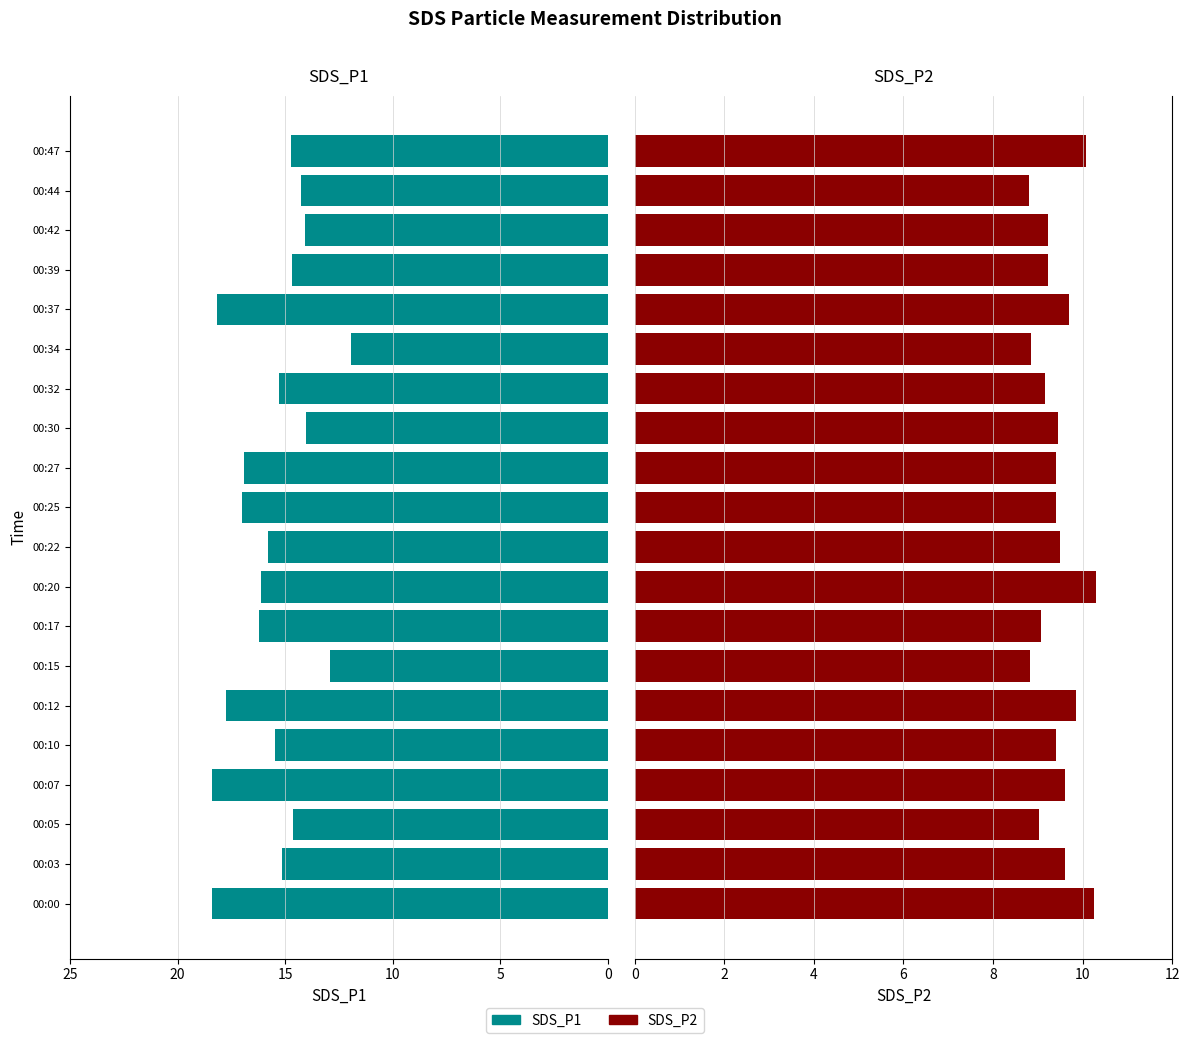

Is it true that SDS_P2 equals 14.0 at 00:39?

False